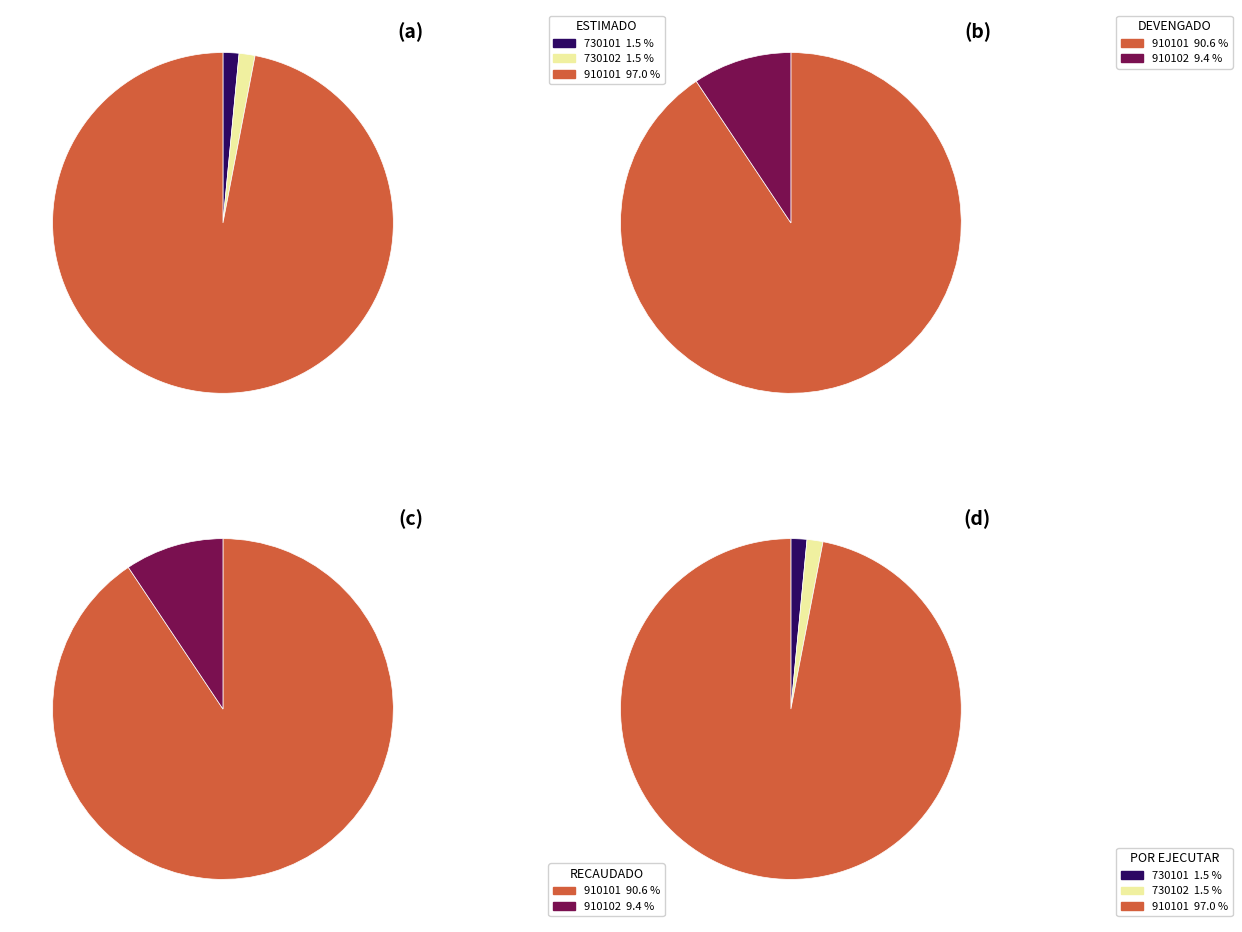

Is it true that 910102 PAGO DESPENSAS Y DESAYUNOS is 2% of the pie?

False